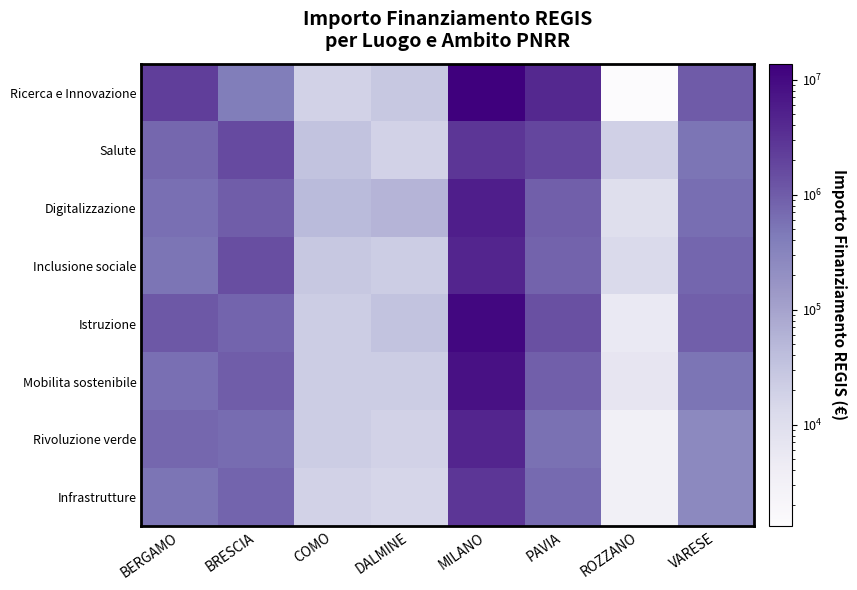

Which series has the largest total across all categories?

Ricerca e Innovazione